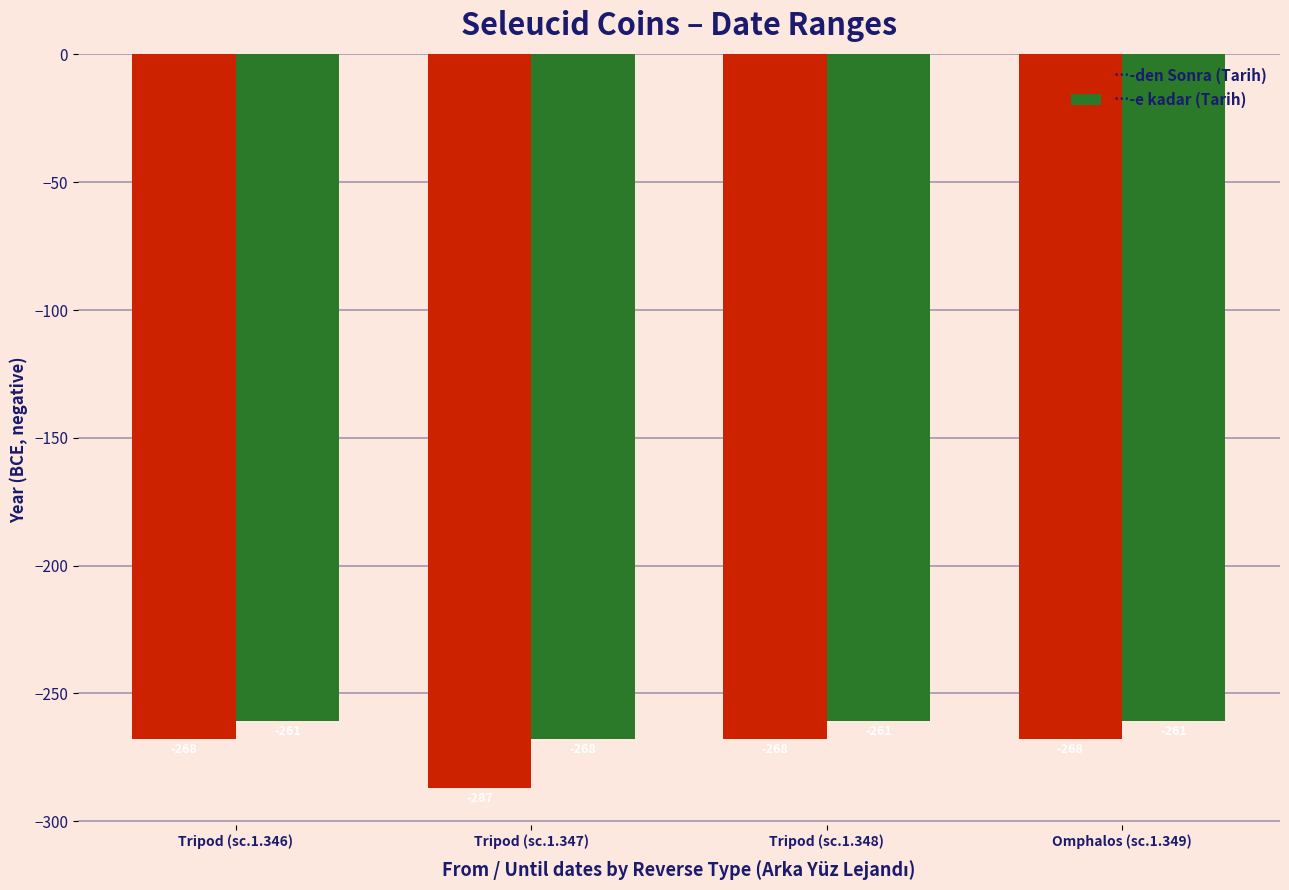

What is the difference between the maximum and minimum values in the …-e kadar (Tarih) series?

7